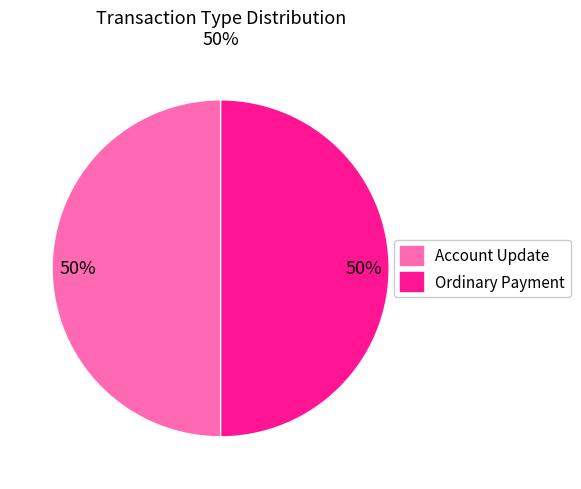

Approximately how many times larger is the value at Ordinary Payment compared to Account Update?

1.0